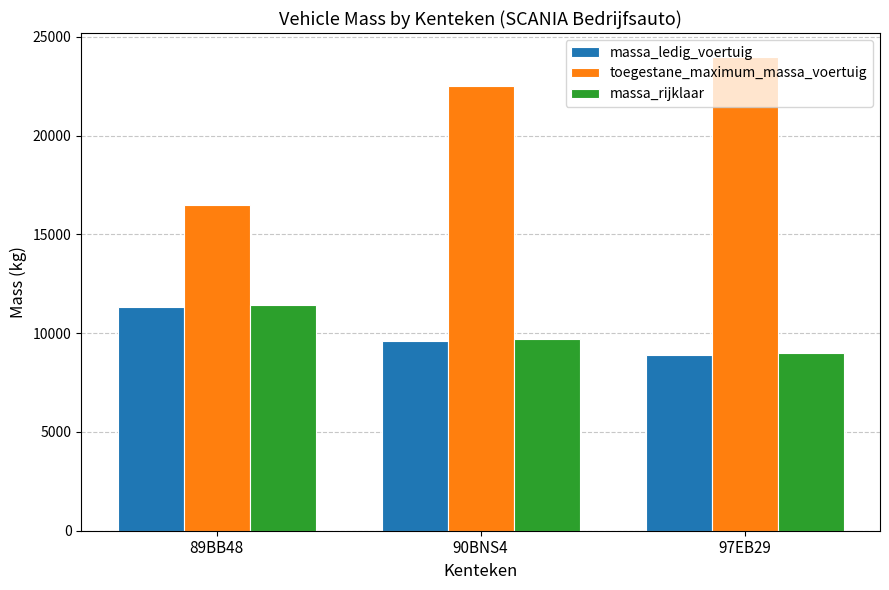

What is the label of the 3rd bar from the right?

89BB48